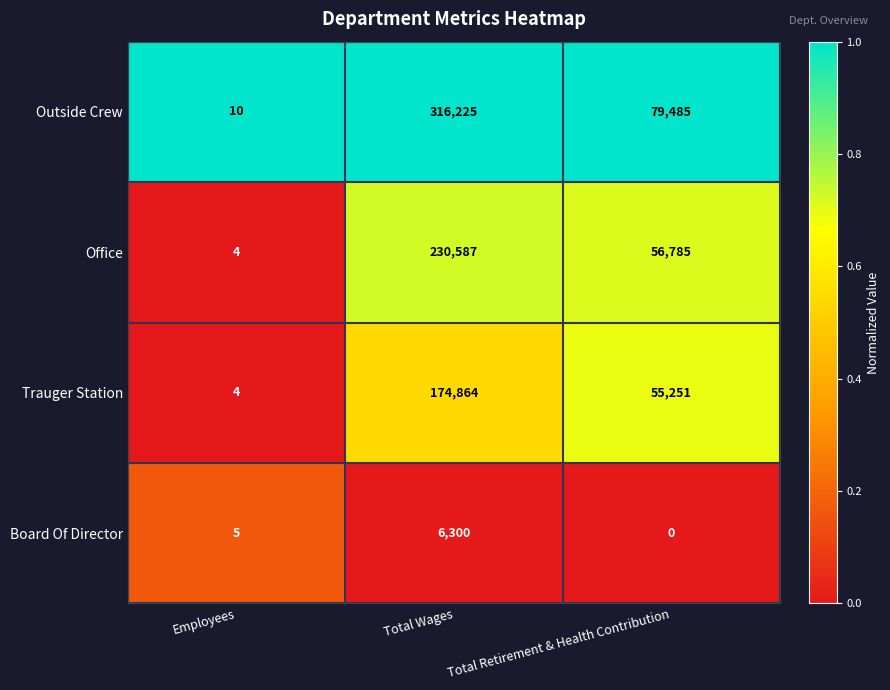

Which category has the highest value across all series?

Total Wages